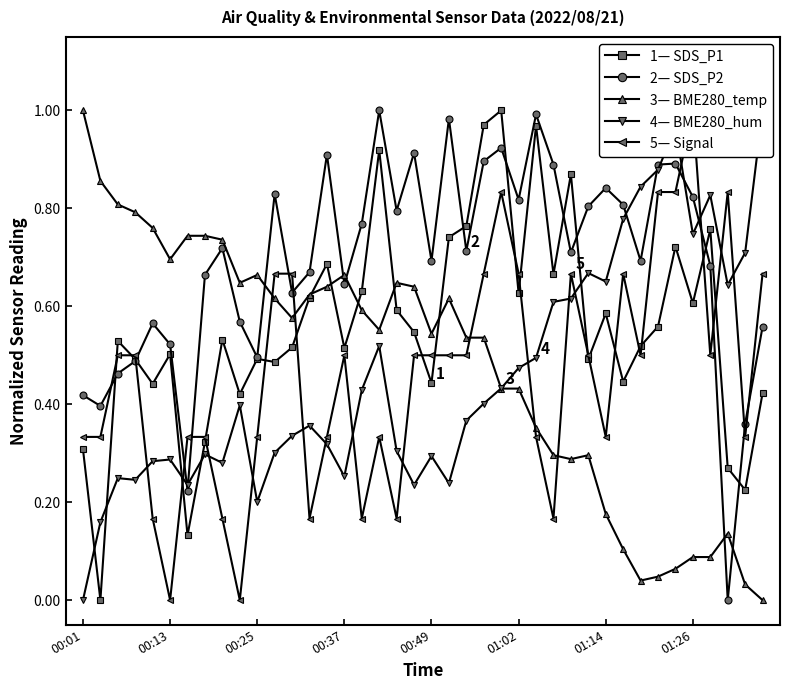

True or false: 2— SDS_P2 has more than 2 interior local peaks.

True